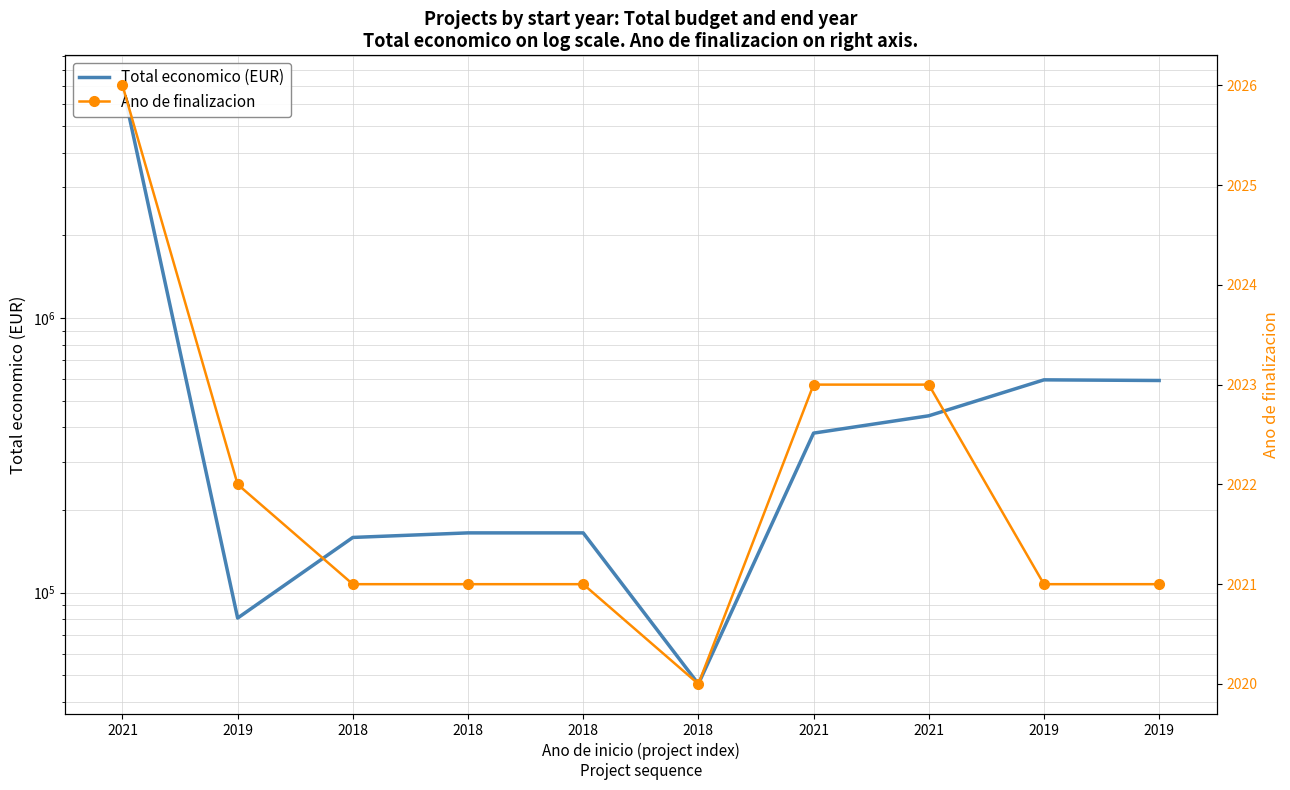

What is the greatest value displayed?

7031291